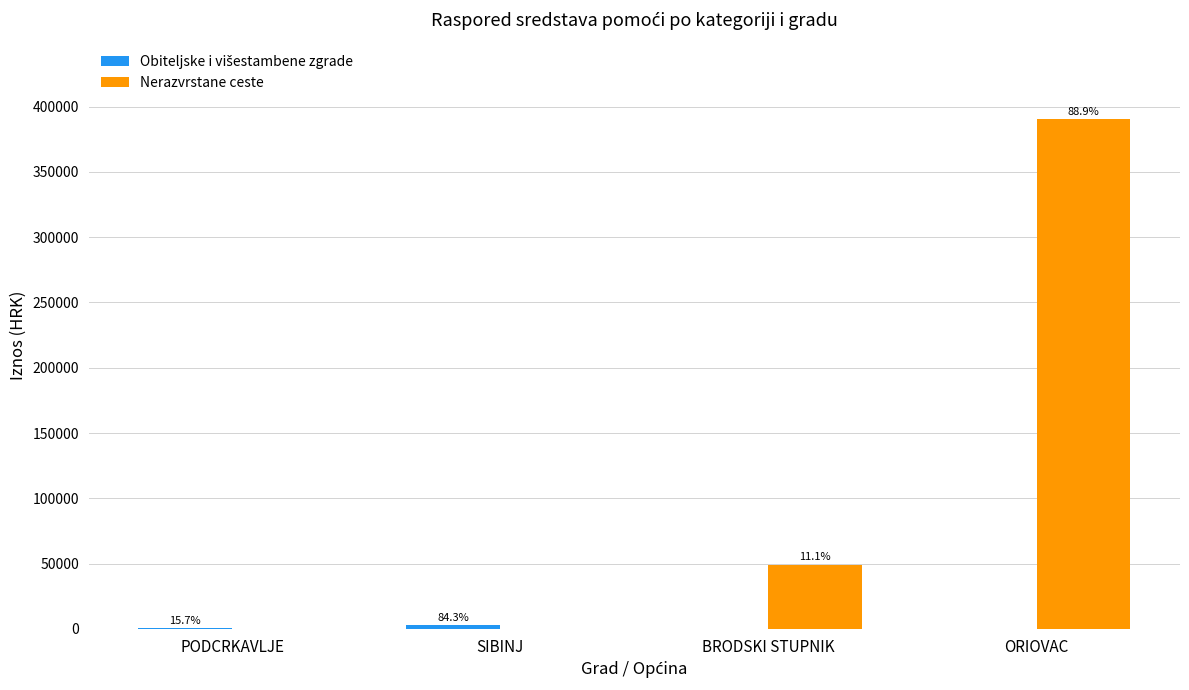

Are the bars horizontal?

No